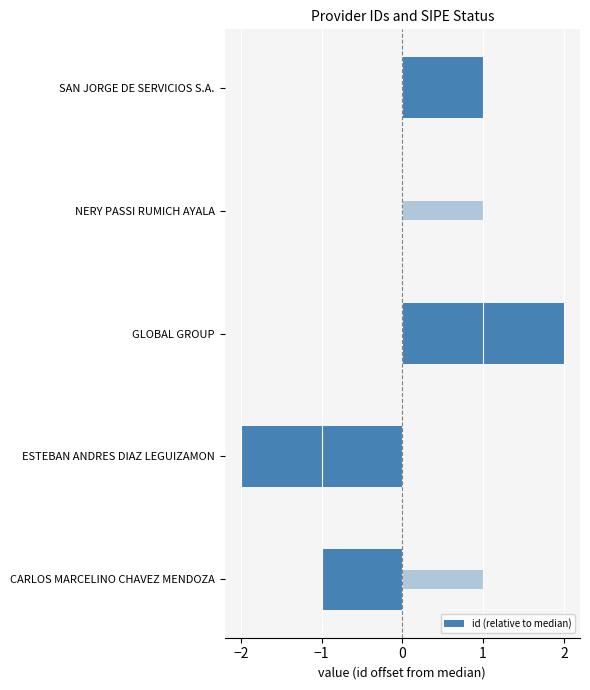

The chart shows a value of -2 at NERY PASSI RUMICH AYALA. True or false?

False